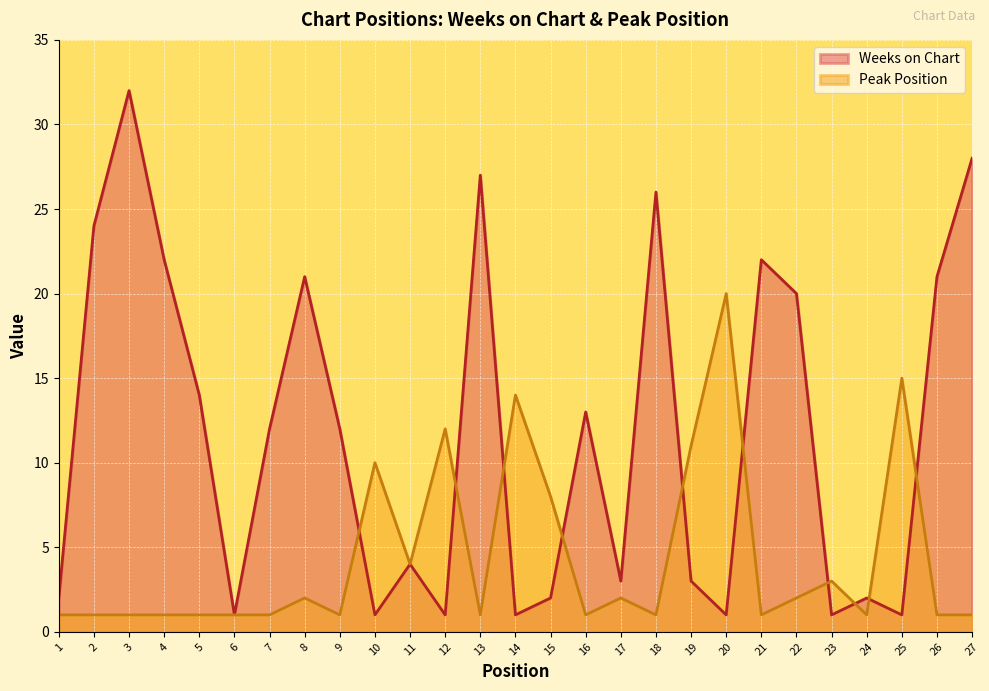

How many interior local valleys does the Weeks on Chart series have?

8